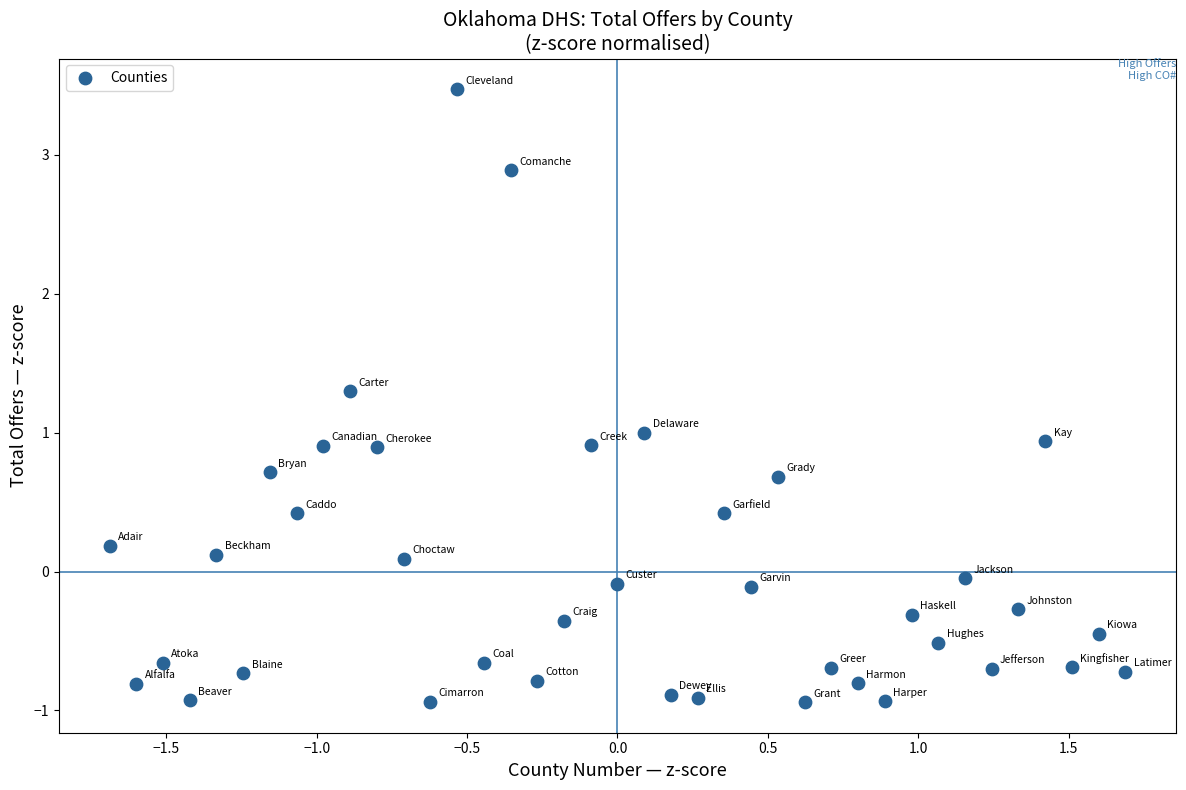

What is the range of Y values (max minus min)?

4.4